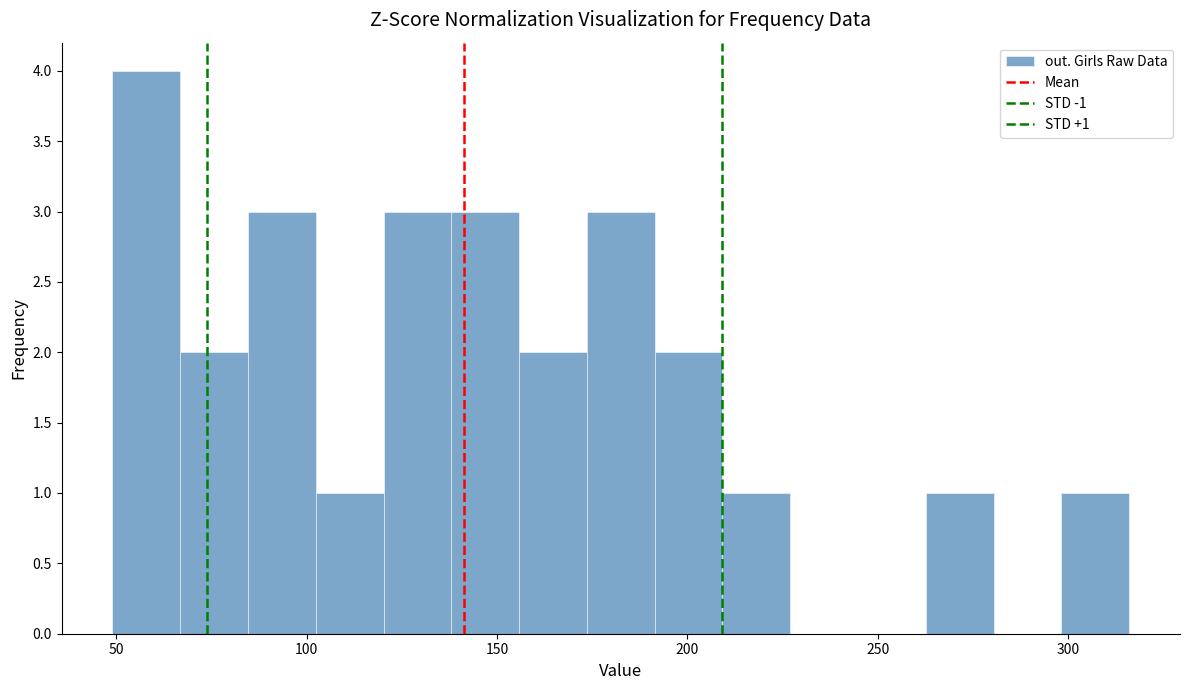

Read against the x-axis, roughly where is the centre of the tallest bar?

60